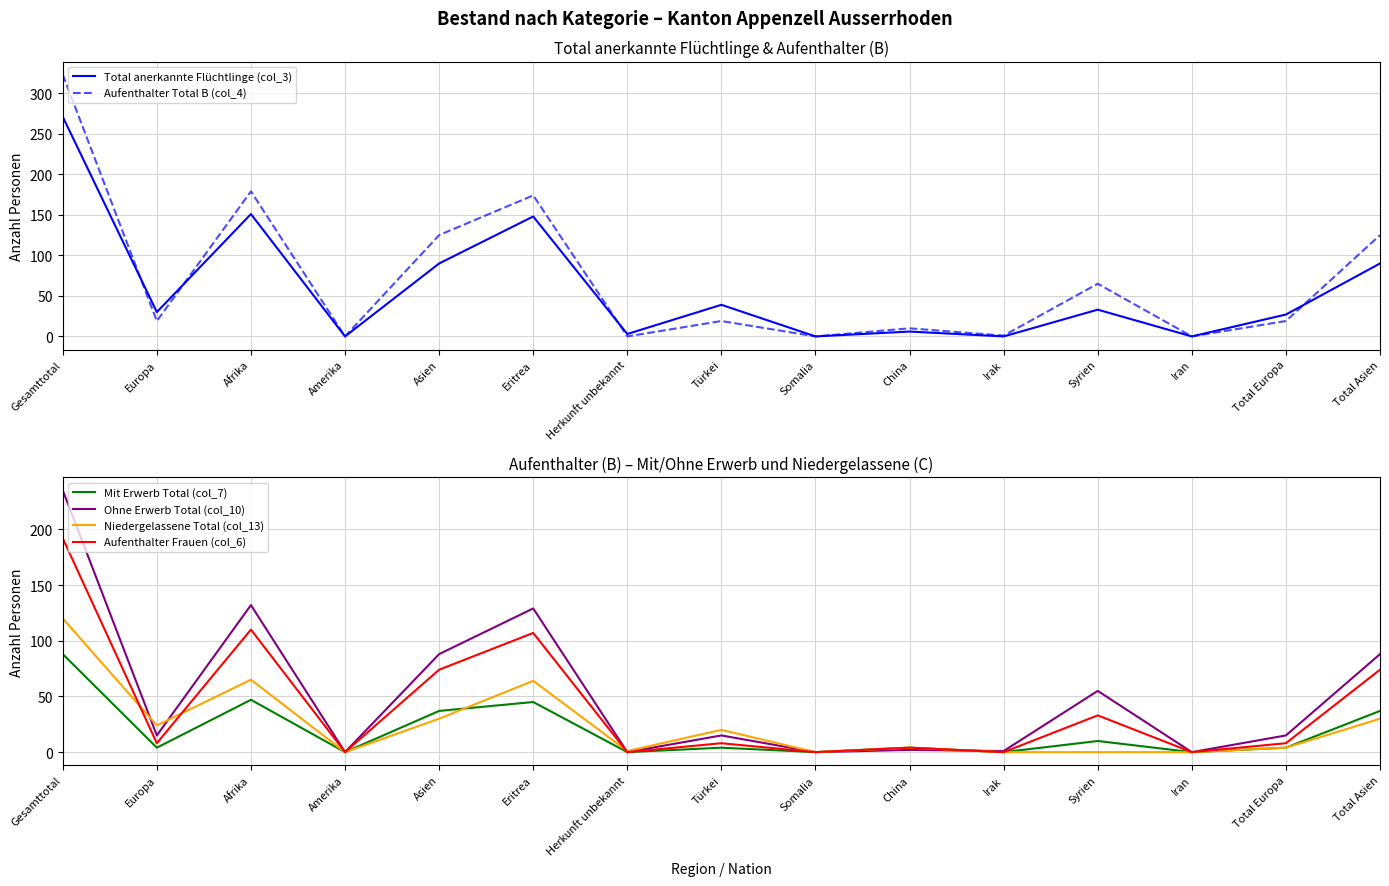

Which series has the widest spread of values?

Aufenthalter Total B (col_4)